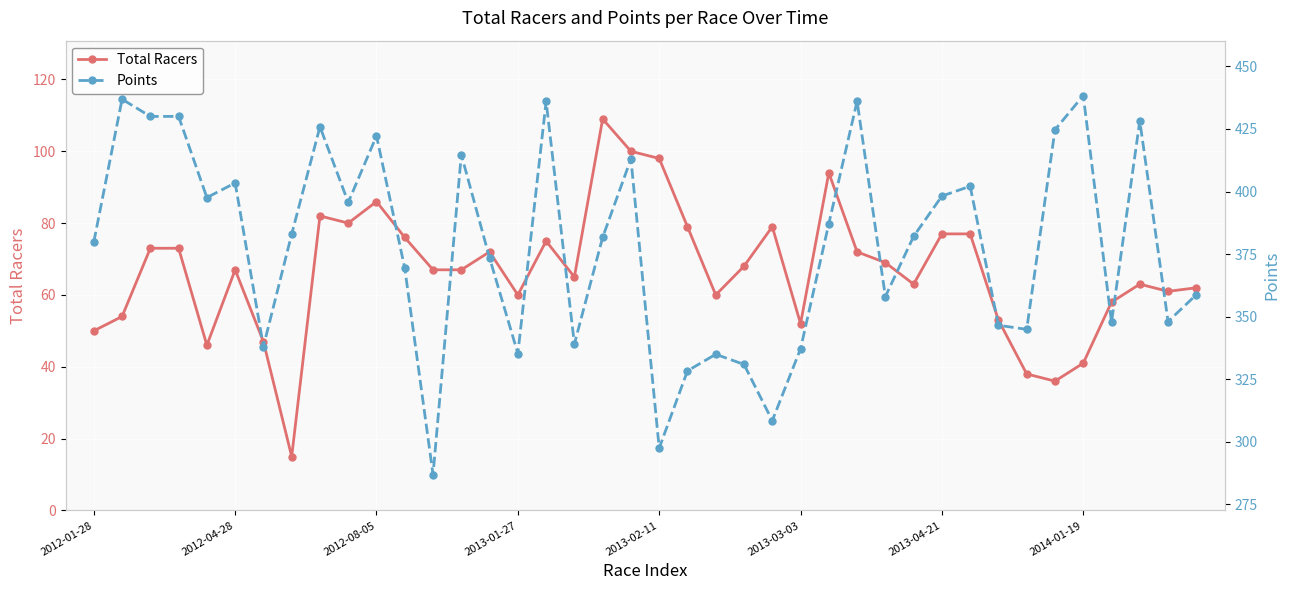

The value of Points at 39 is 358.8. True or false?

True